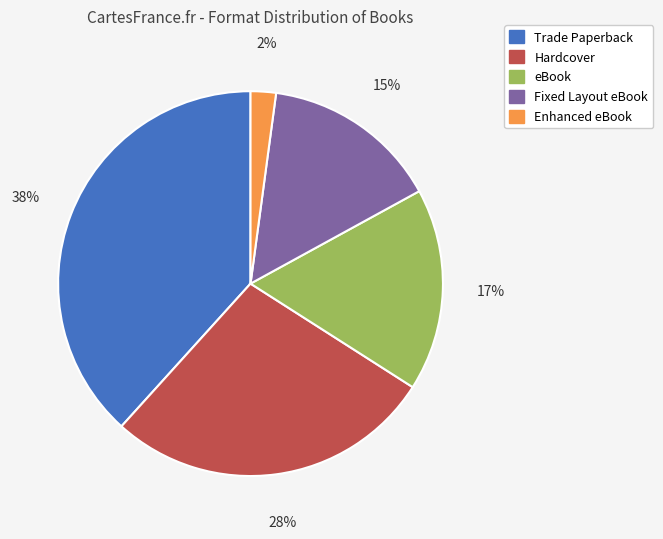

What is the largest slice in the pie chart?

Trade Paperback